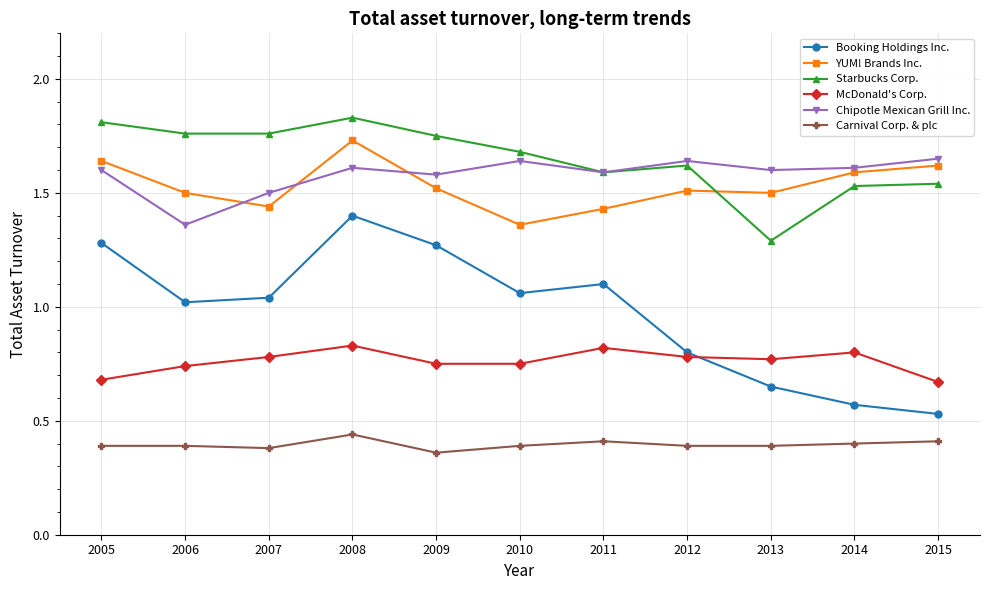

What is the sum of the Starbucks Corp. values at 2005 and 2009?

3.6